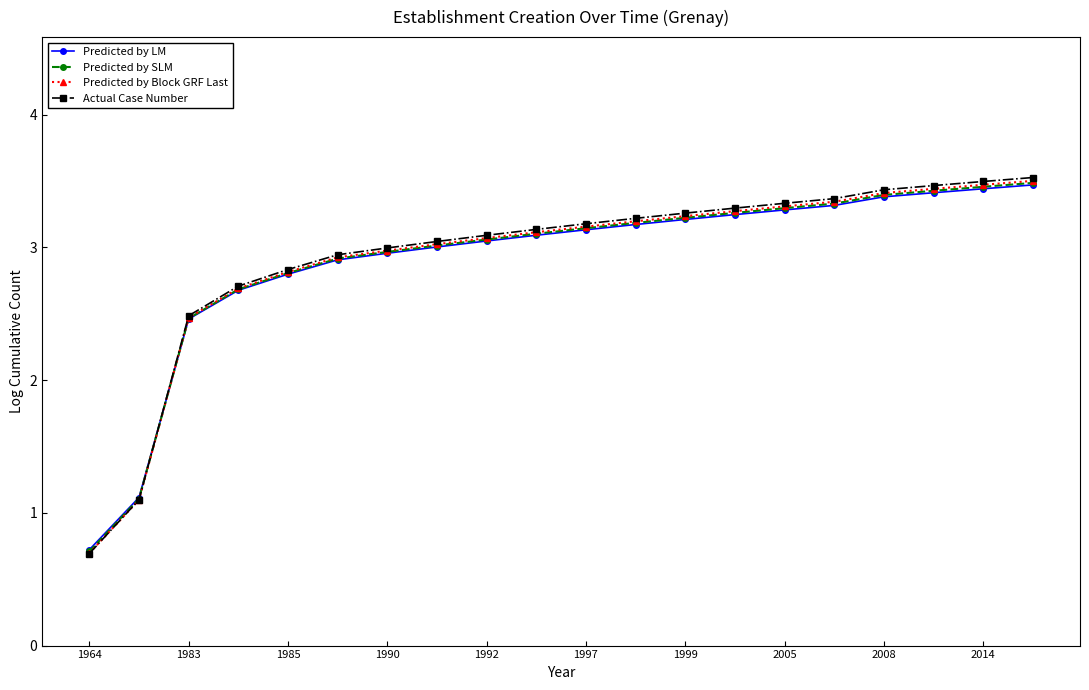

What is the value of the Predicted by SLM point at the 1st from the left?

0.7